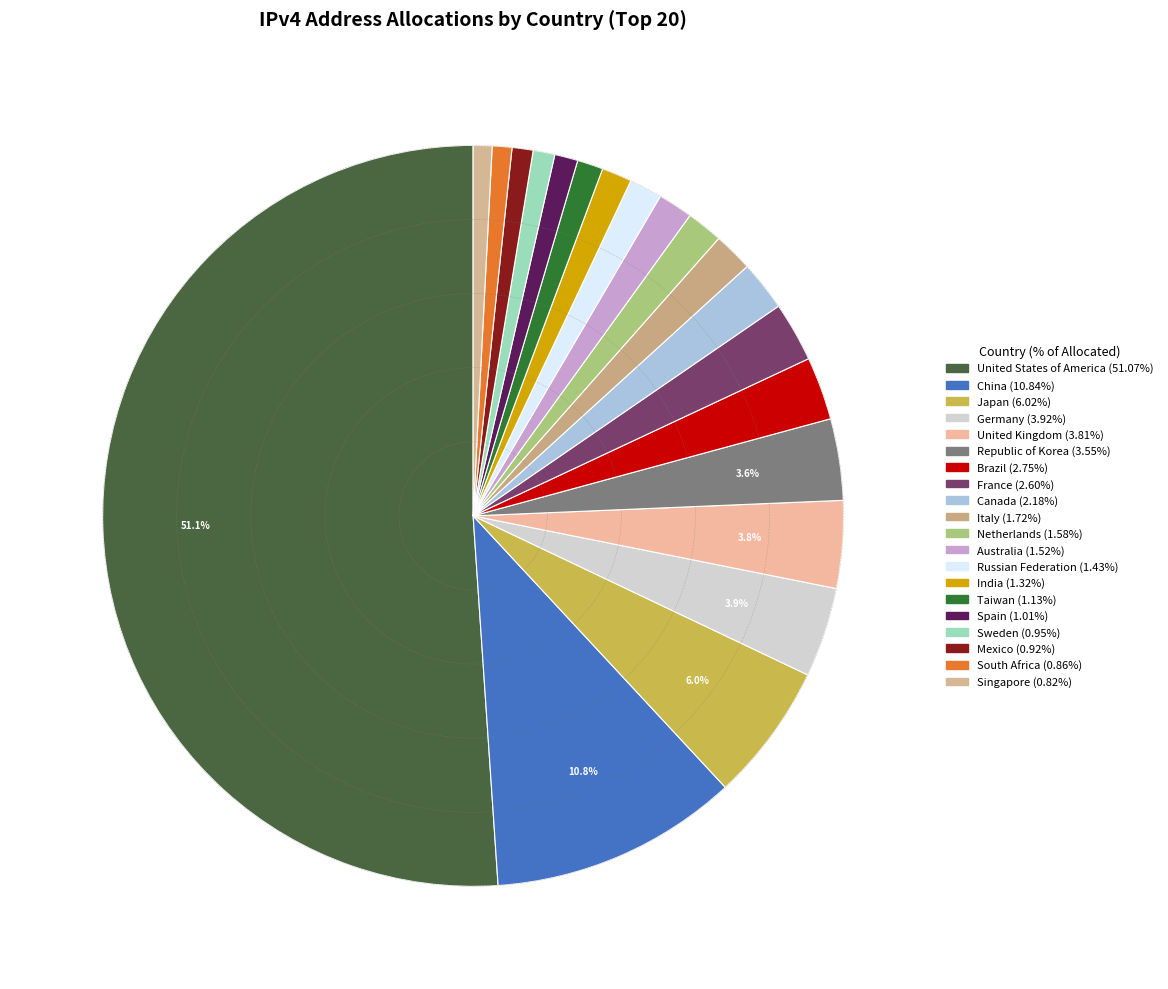

The Singapore slice represents 11% of the pie. True or false?

False